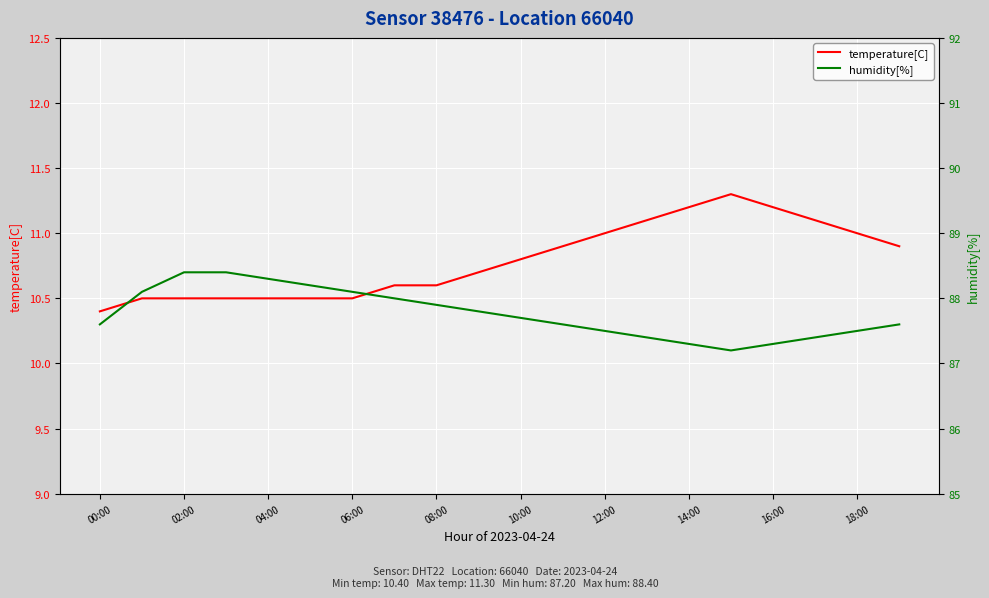

Reading left to right, transcribe all the data shown in this chart.

temperature[C]: 10.4	10.5	10.5	10.5	10.5	10.5	10.5	10.6	10.6	10.7	10.8	10.9	11.0	11.1	11.2	11.3	11.2	11.1	11.0	10.9
humidity[%]: 87.6	88.1	88.4	88.4	88.3	88.2	88.1	88.0	87.9	87.8	87.7	87.6	87.5	87.4	87.3	87.2	87.3	87.4	87.5	87.6